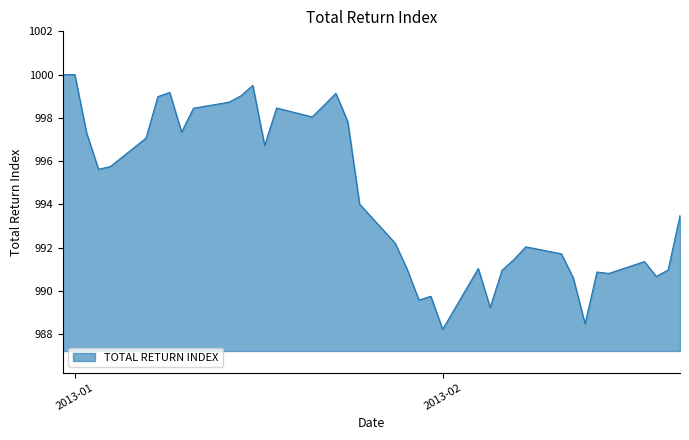

Count the number of categories in the chart.

40